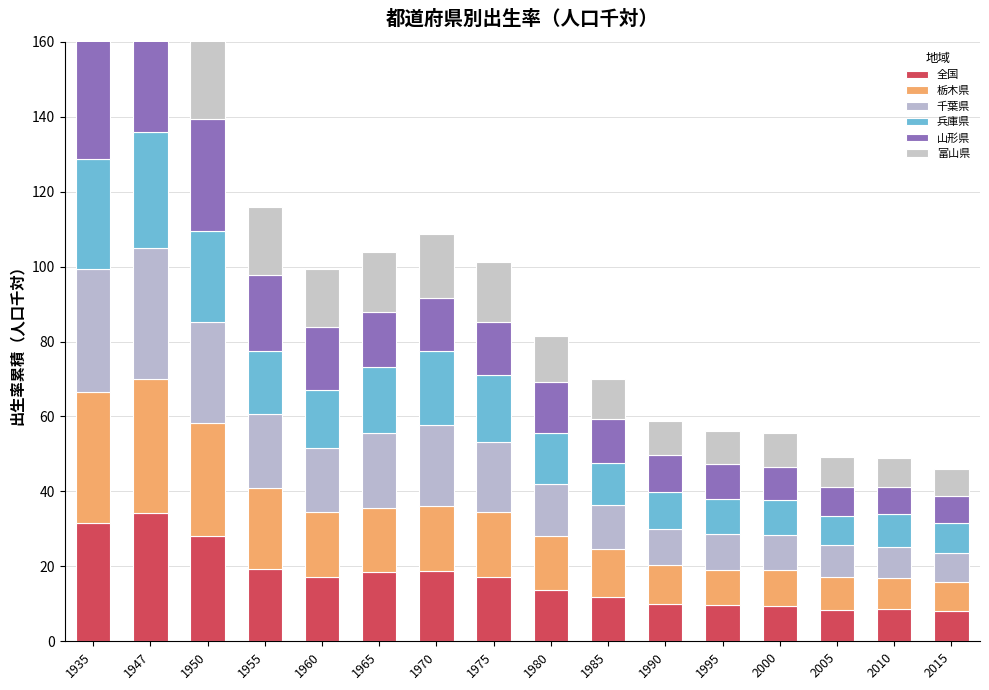

What is the average value of the 栃木県 series?

17.1